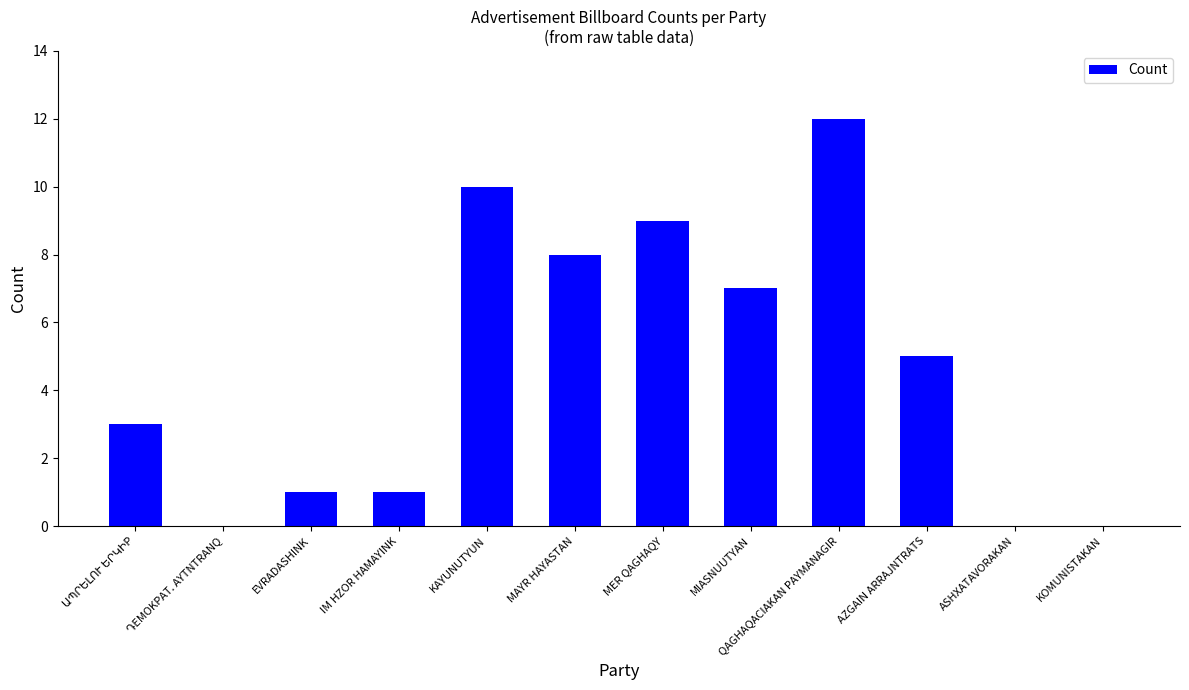

What is the ratio of the value at AZGAIN ARRAJNTRATS to the value at MIASNUUTYAN?

0.7